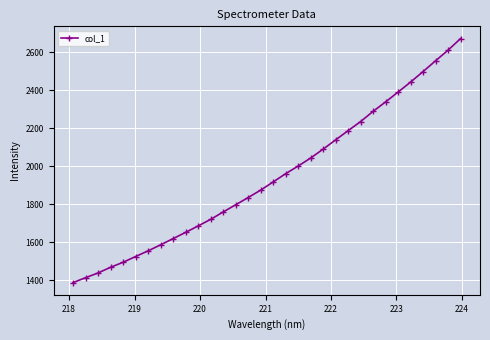

What is the difference between the maximum and minimum values?

1283.2